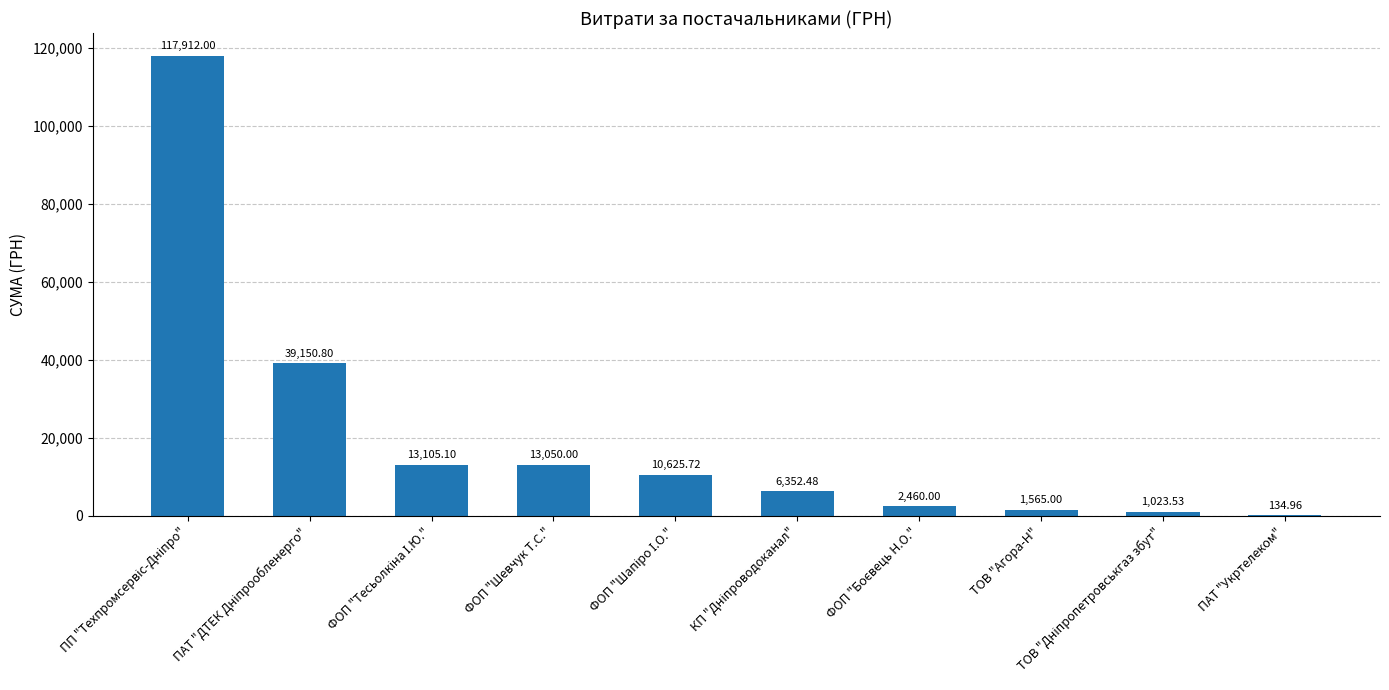

What is the maximum value shown in the chart?

117912.0